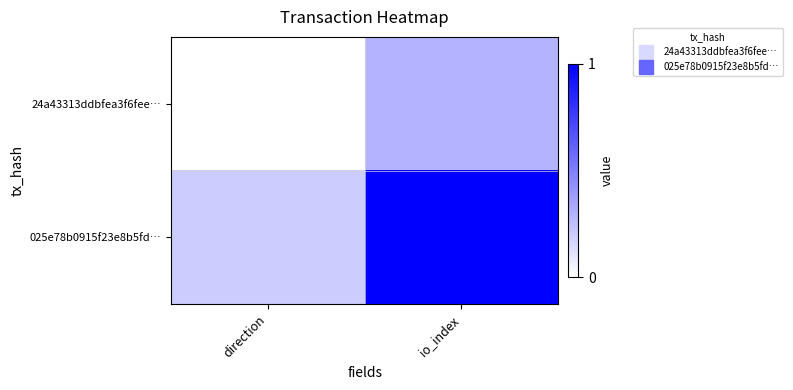

At which category does the chart reach its minimum across all series?

direction